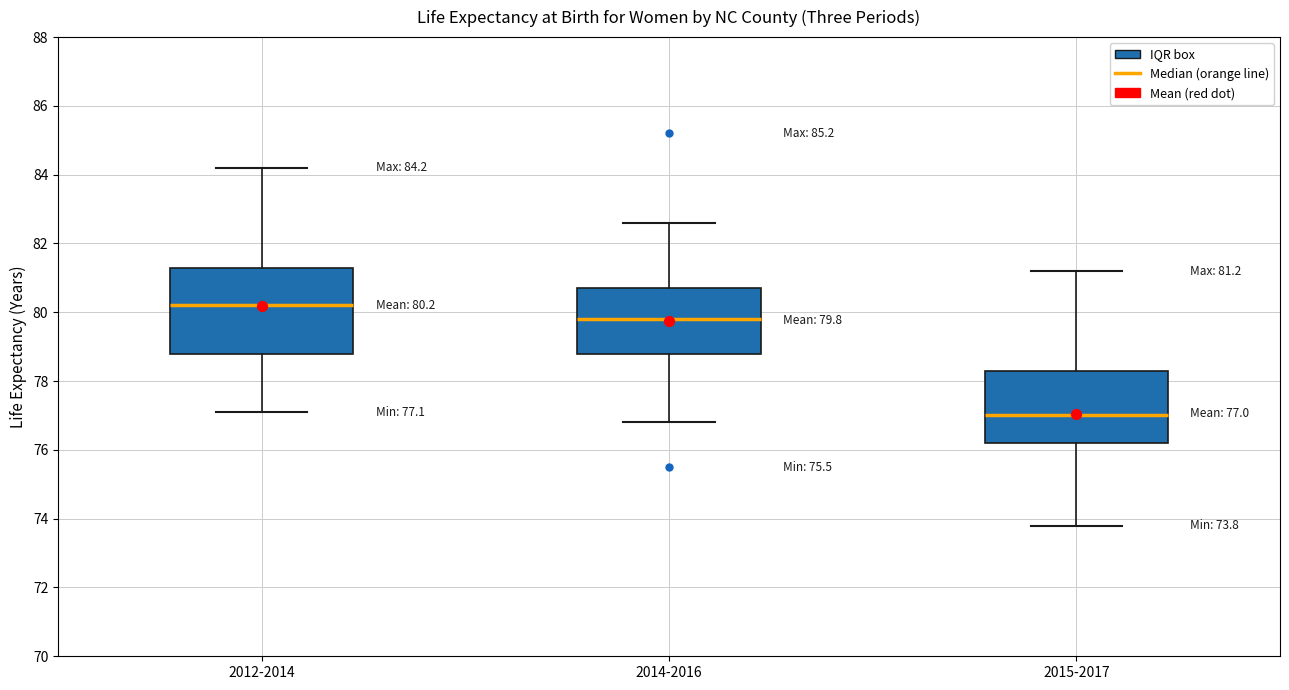

Which box's median line is the highest?

2012-2014